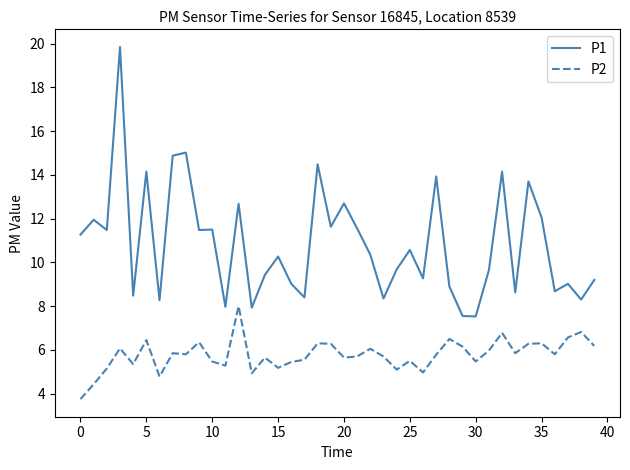

True or false: P1 and P2 intersect in this chart.

False